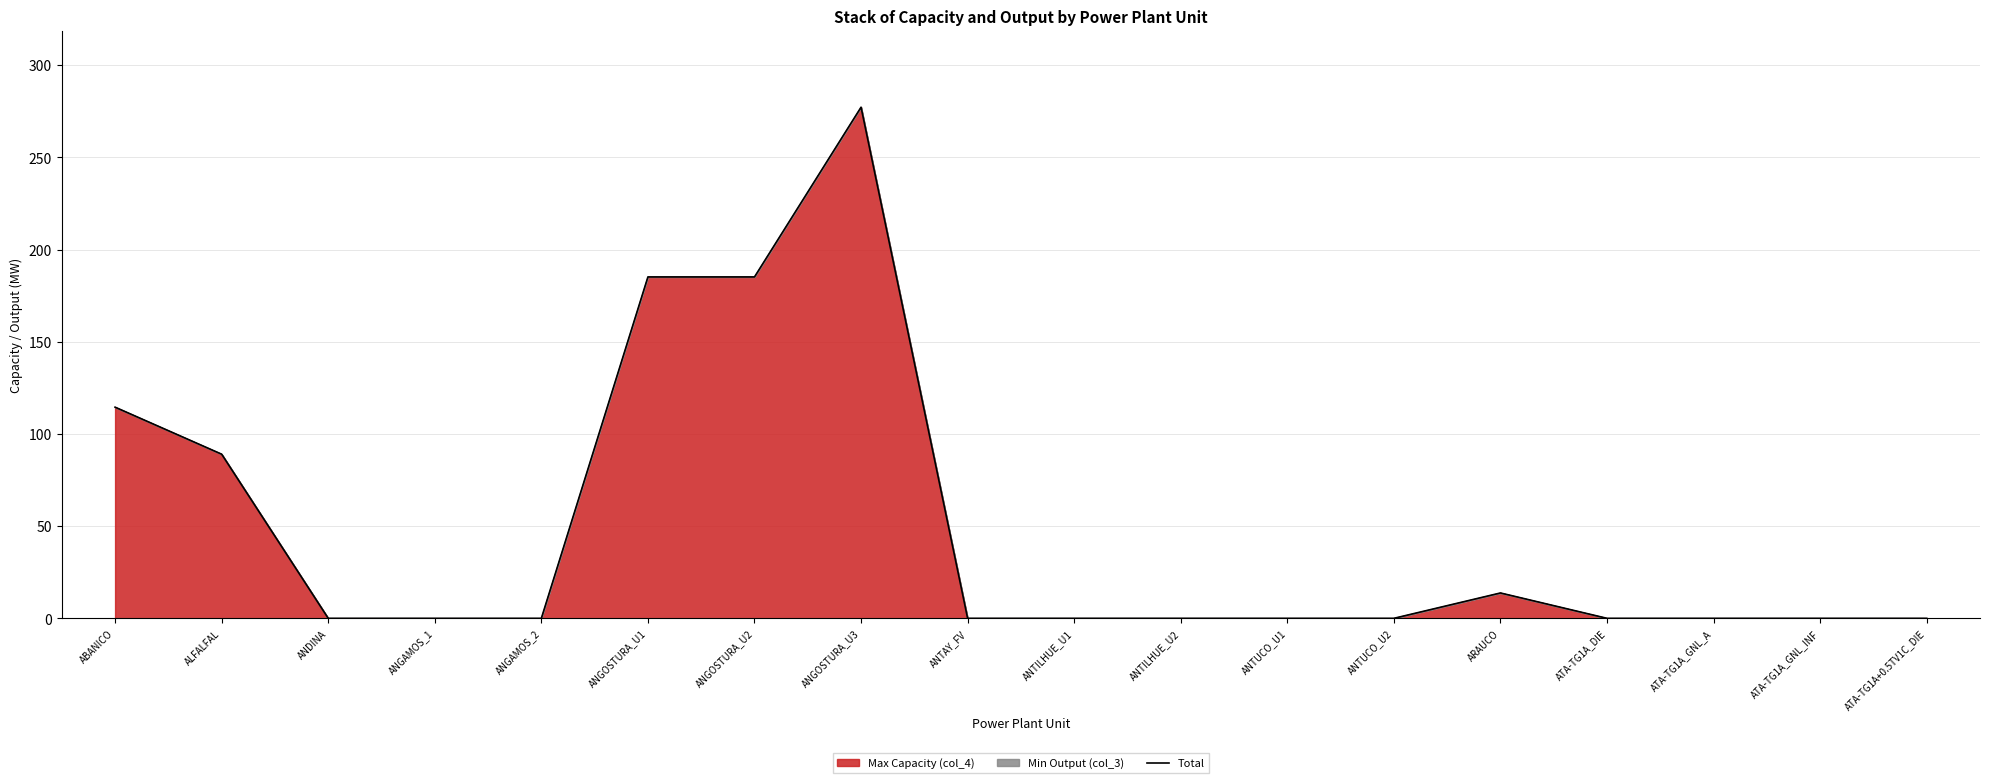

Does the chart have visible grid lines?

Yes